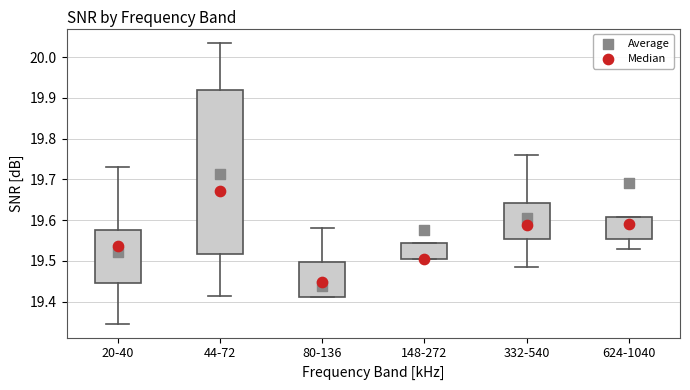

Where does the median line of the box for 332-540 sit on the y-axis? The values are not printed on the chart, so give them approximately, as read against the axis.

19.59